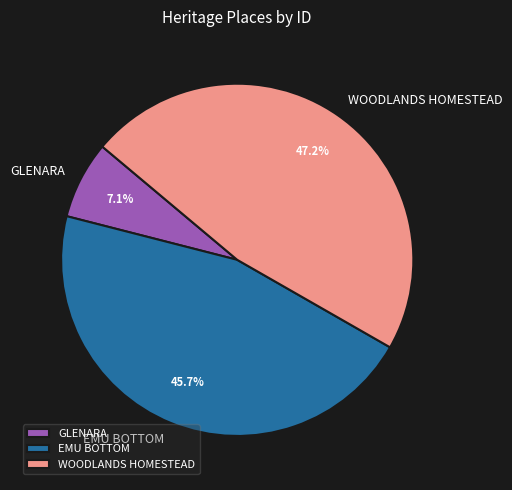

The GLENARA slice represents 7% of the pie. True or false?

True